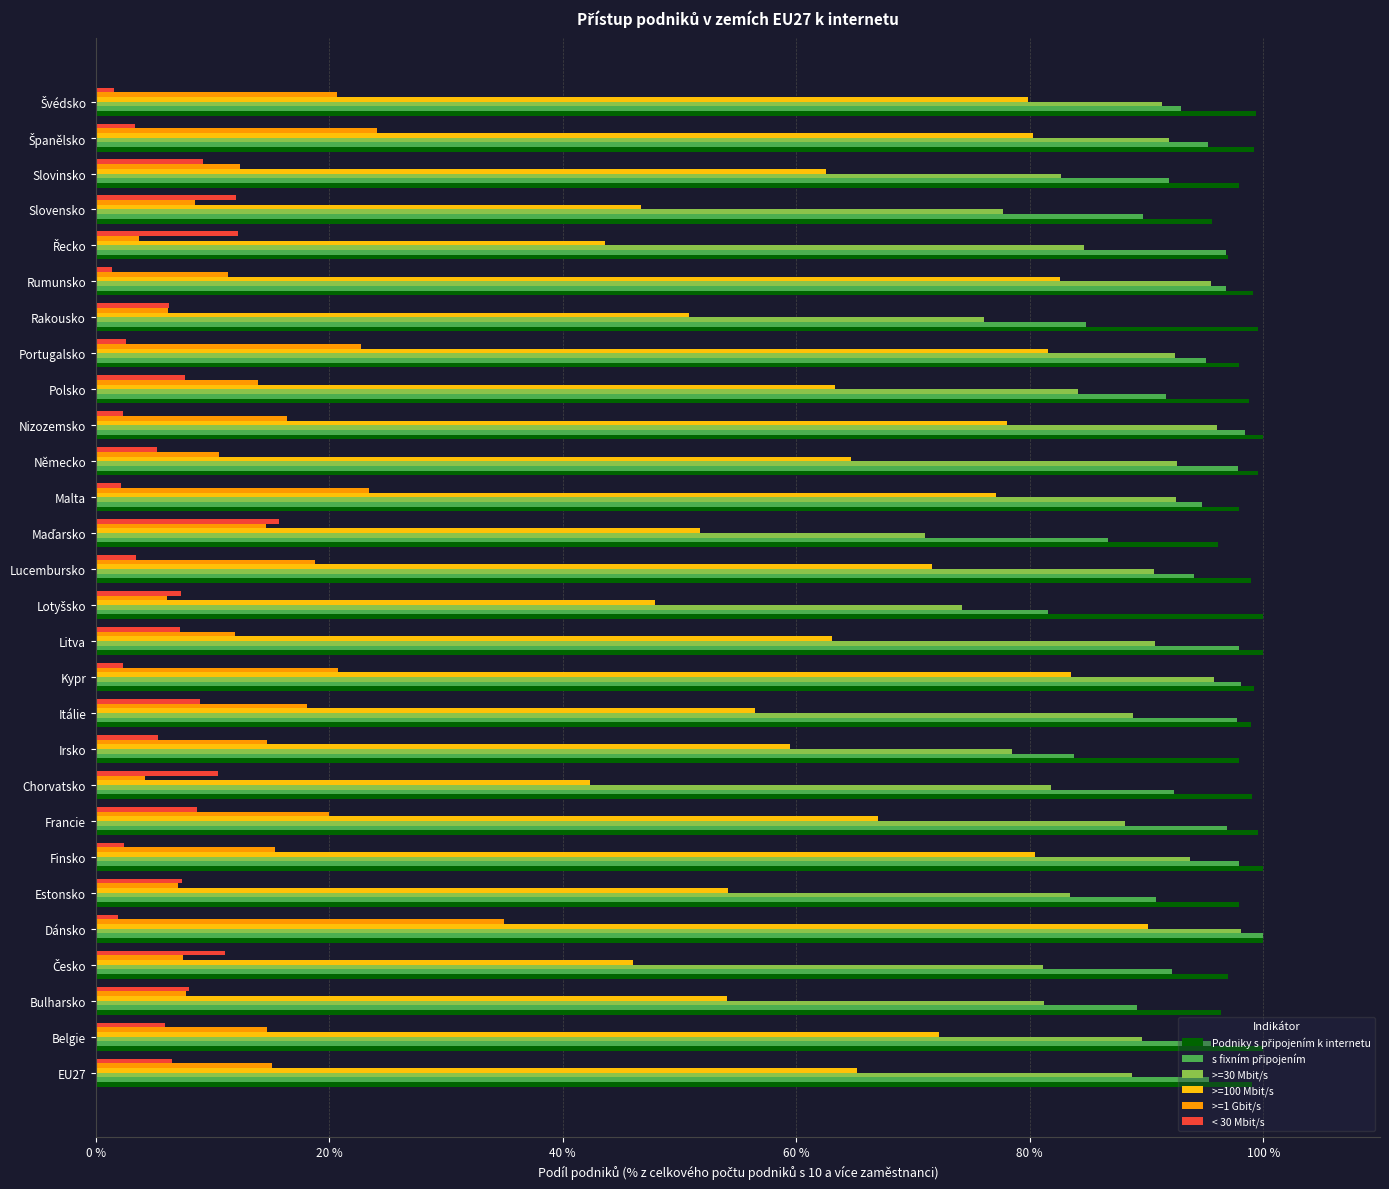

What is the difference between the >=1 Gbit/s values at Lucembursko and Finsko?

3.4